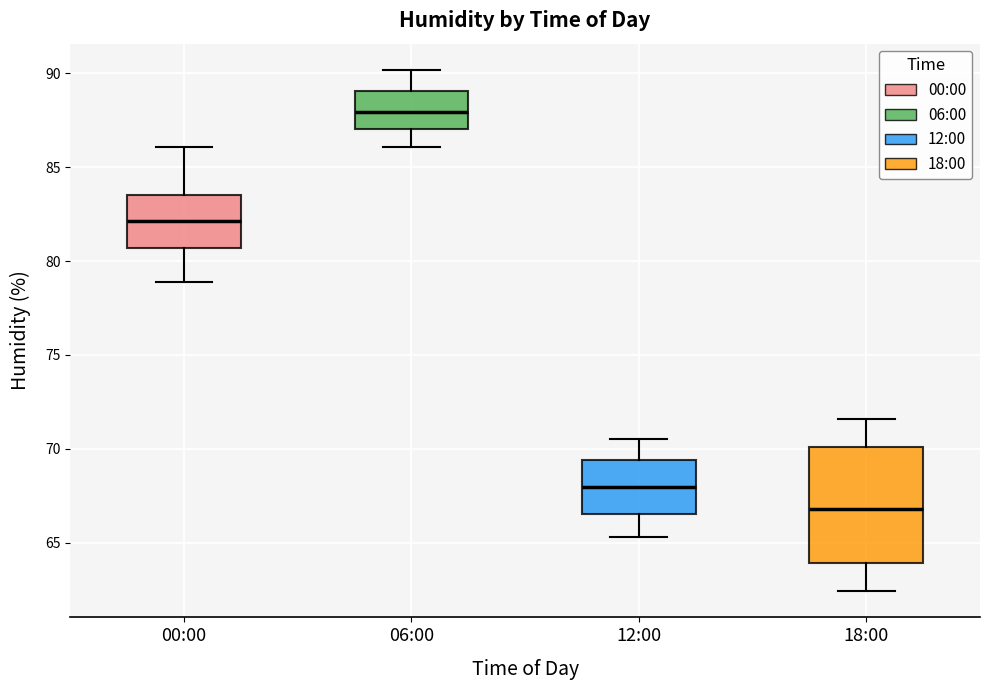

Reading left to right, read every box against the y-axis: the position of its median line, the range the box covers, and the ends of its whiskers. The values are not printed on the chart, so give them approximately, as read against the axis.

00:00: median 82.0, box 80.5 to 83.5, whiskers 79.0 to 86.0
06:00: median 88.0, box 87.0 to 89.0, whiskers 86.0 to 90.0
12:00: median 68.0, box 66.5 to 69.5, whiskers 65.5 to 70.5
18:00: median 67.0, box 64.0 to 70.0, whiskers 62.5 to 71.5